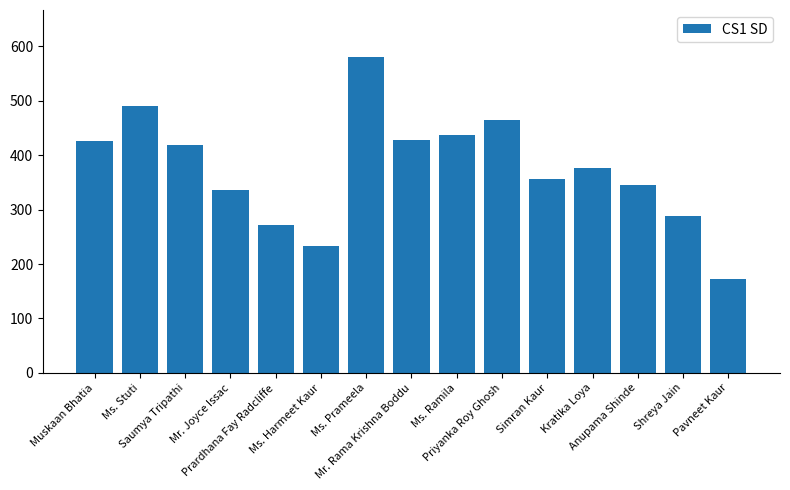

What is the sum of the values at Kratika Loya and Ms. Ramila?

814